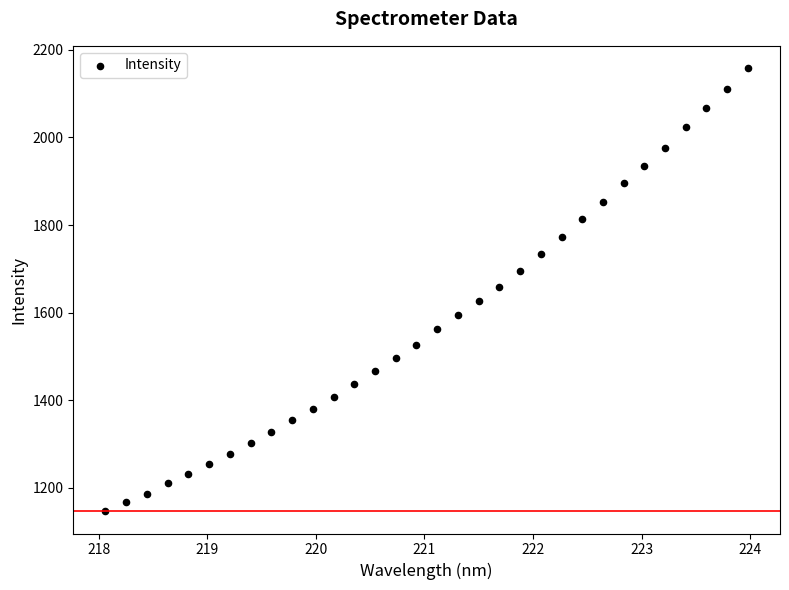

What is the range of X values (max minus min)?

5.9